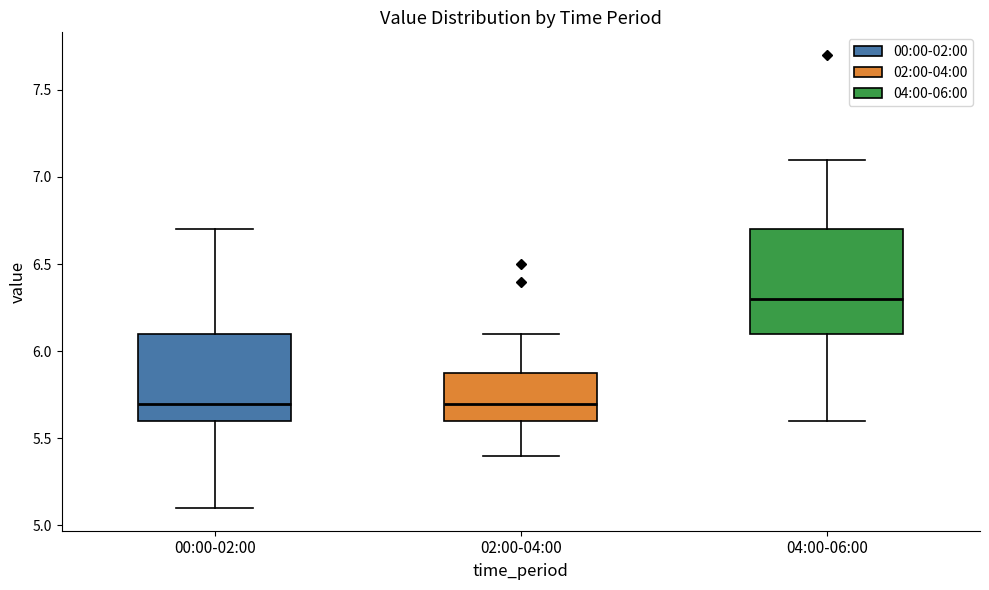

Where does the lower whisker of the box for 02:00-04:00 end on the y-axis? The values are not printed on the chart, so give them approximately, as read against the axis.

5.4